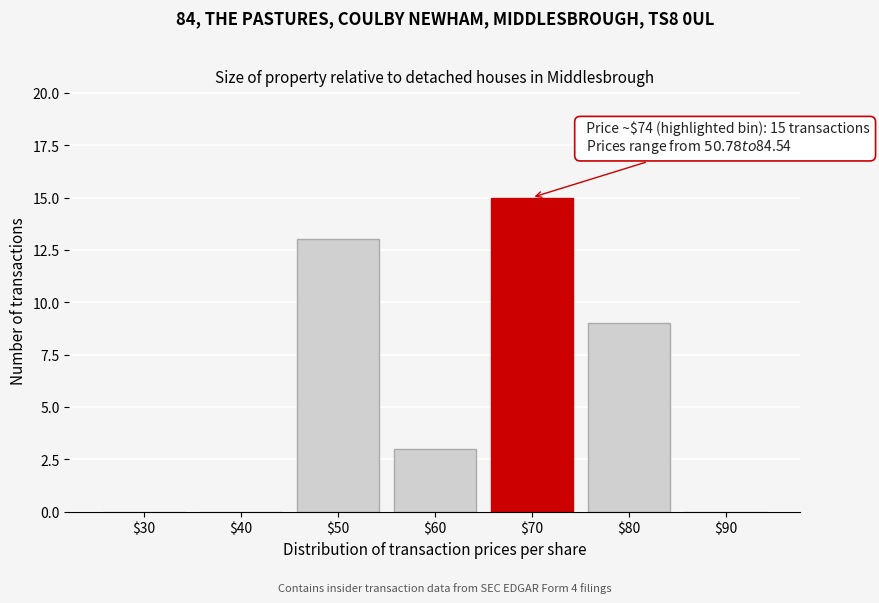

At which category does the chart reach its peak across all series?

$70